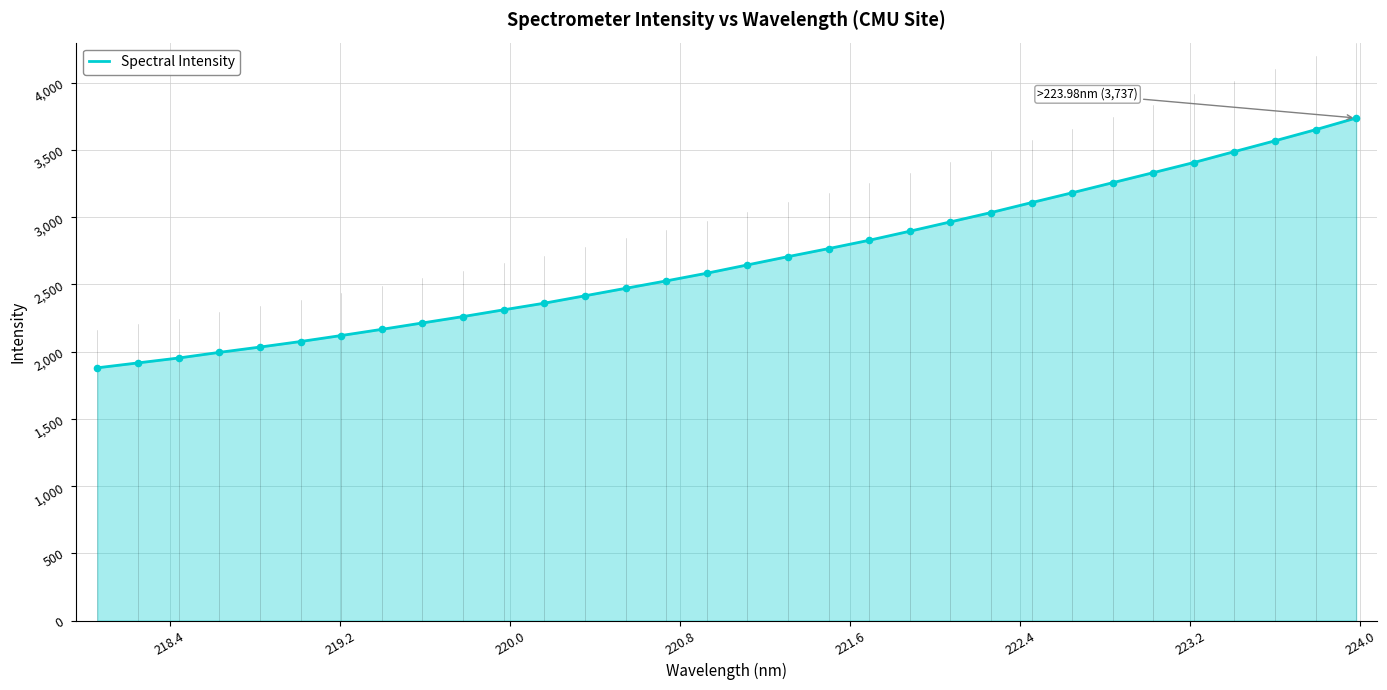

What is the greatest value displayed?

3736.8